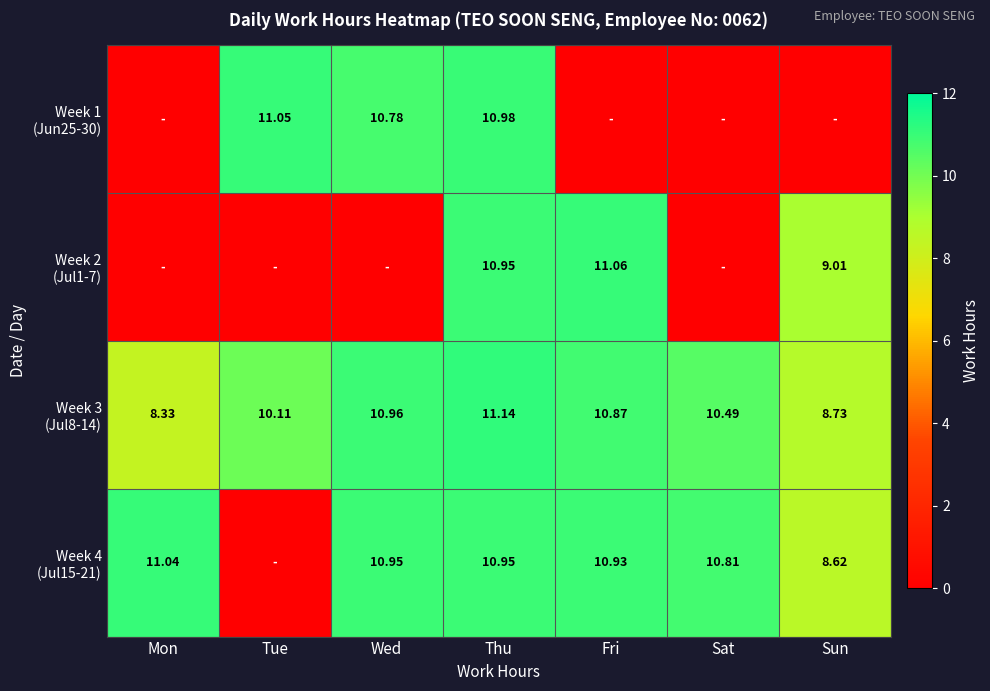

Which series has the widest spread of values?

Week 2 (Jul1-7)